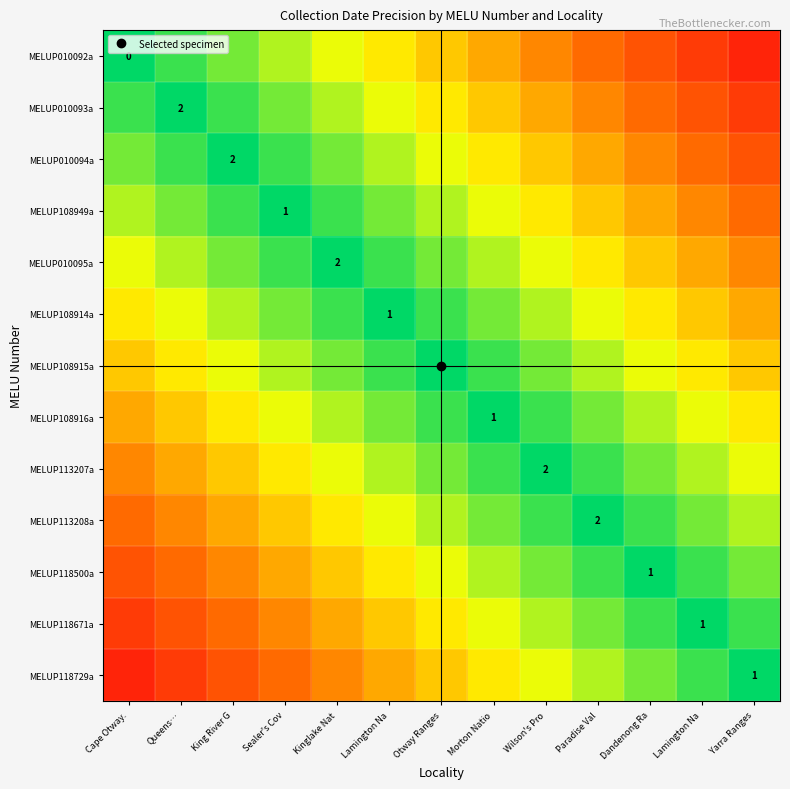

What is the total value across all series at Yarra Ranges?

6.0